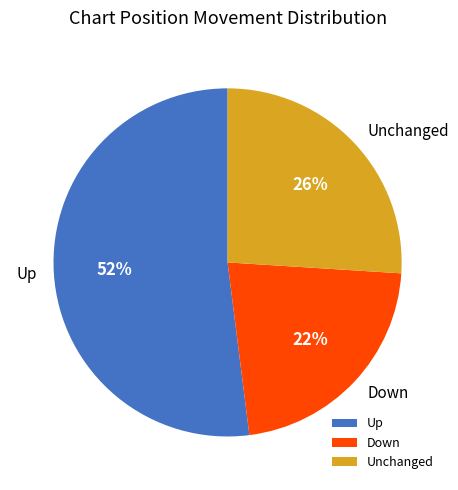

Count the number of slices in the pie.

3